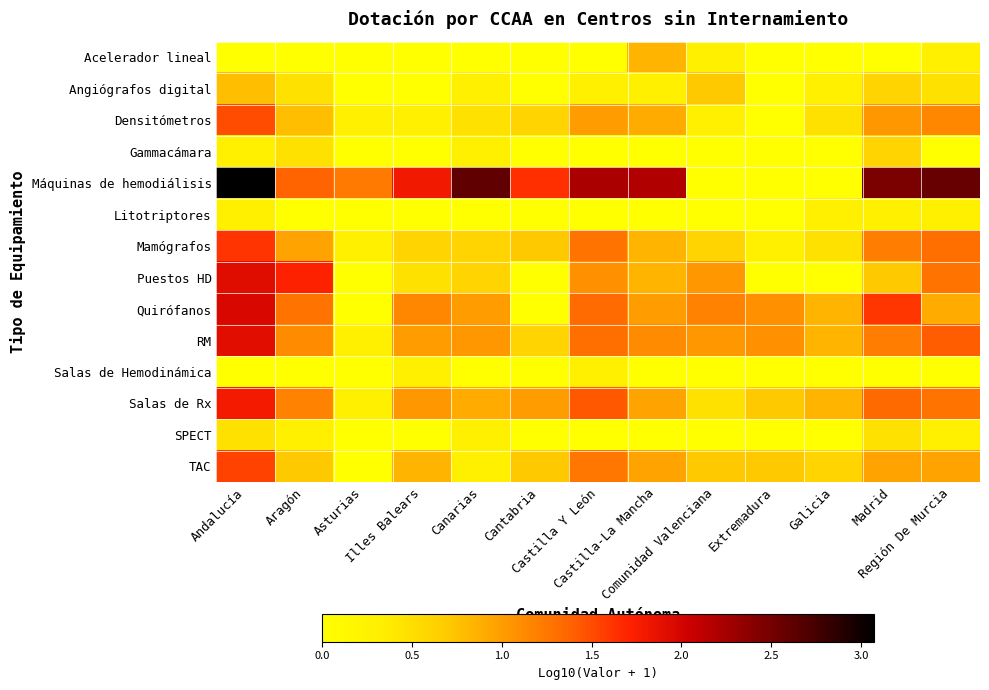

Reading left to right, what are all the values shown in this chart?

Acelerador lineal: Andalucía=0.0	Aragón=0.0	Asturias=0.0	Illes Balears=0.0	Canarias=0.0	Cantabria=0.0	Castilla Y León=0.0	Castilla-La Mancha=0.8	Comunidad Valenciana=0.3	Extremadura=0.0	Galicia=0.0	Madrid=0.0	Región De Murcia=0.3
Angiógrafos digital: Andalucía=0.8	Aragón=0.5	Asturias=0.0	Illes Balears=0.0	Canarias=0.3	Cantabria=0.0	Castilla Y León=0.3	Castilla-La Mancha=0.3	Comunidad Valenciana=0.7	Extremadura=0.0	Galicia=0.3	Madrid=0.6	Región De Murcia=0.5
Densitómetros: Andalucía=1.5	Aragón=0.8	Asturias=0.3	Illes Balears=0.3	Canarias=0.5	Cantabria=0.6	Castilla Y León=1.0	Castilla-La Mancha=0.9	Comunidad Valenciana=0.3	Extremadura=0.0	Galicia=0.5	Madrid=1.0	Región De Murcia=1.1
Gammacámara: Andalucía=0.3	Aragón=0.5	Asturias=0.0	Illes Balears=0.0	Canarias=0.3	Cantabria=0.0	Castilla Y León=0.0	Castilla-La Mancha=0.0	Comunidad Valenciana=0.0	Extremadura=0.0	Galicia=0.0	Madrid=0.6	Región De Murcia=0.0
Máquinas de hemodiálisis: Andalucía=3.1	Aragón=1.4	Asturias=1.2	Illes Balears=1.8	Canarias=2.6	Cantabria=1.6	Castilla Y León=2.2	Castilla-La Mancha=2.2	Comunidad Valenciana=0.0	Extremadura=0.0	Galicia=0.0	Madrid=2.5	Región De Murcia=2.6
Litotriptores: Andalucía=0.3	Aragón=0.0	Asturias=0.0	Illes Balears=0.0	Canarias=0.0	Cantabria=0.0	Castilla Y León=0.0	Castilla-La Mancha=0.0	Comunidad Valenciana=0.0	Extremadura=0.0	Galicia=0.3	Madrid=0.3	Región De Murcia=0.3
Mamógrafos: Andalucía=1.6	Aragón=1.0	Asturias=0.3	Illes Balears=0.6	Canarias=0.6	Cantabria=0.7	Castilla Y León=1.3	Castilla-La Mancha=0.8	Comunidad Valenciana=0.6	Extremadura=0.3	Galicia=0.5	Madrid=1.2	Región De Murcia=1.3
Puestos HD: Andalucía=1.9	Aragón=1.7	Asturias=0.0	Illes Balears=0.5	Canarias=0.6	Cantabria=0.0	Castilla Y León=1.1	Castilla-La Mancha=0.8	Comunidad Valenciana=1.0	Extremadura=0.0	Galicia=0.0	Madrid=0.7	Región De Murcia=1.3
Quirófanos: Andalucía=2.0	Aragón=1.3	Asturias=0.0	Illes Balears=1.1	Canarias=1.0	Cantabria=0.0	Castilla Y León=1.3	Castilla-La Mancha=1.0	Comunidad Valenciana=1.2	Extremadura=1.1	Galicia=0.8	Madrid=1.6	Región De Murcia=0.9
RM: Andalucía=1.9	Aragón=1.1	Asturias=0.3	Illes Balears=1.0	Canarias=1.0	Cantabria=0.6	Castilla Y León=1.3	Castilla-La Mancha=1.1	Comunidad Valenciana=1.0	Extremadura=1.1	Galicia=0.8	Madrid=1.2	Región De Murcia=1.4
Salas de Hemodinámica: Andalucía=0.0	Aragón=0.0	Asturias=0.0	Illes Balears=0.3	Canarias=0.0	Cantabria=0.0	Castilla Y León=0.3	Castilla-La Mancha=0.0	Comunidad Valenciana=0.0	Extremadura=0.0	Galicia=0.0	Madrid=0.0	Región De Murcia=0.0
Salas de Rx: Andalucía=1.8	Aragón=1.2	Asturias=0.3	Illes Balears=1.0	Canarias=0.9	Cantabria=1.0	Castilla Y León=1.4	Castilla-La Mancha=1.0	Comunidad Valenciana=0.5	Extremadura=0.7	Galicia=0.8	Madrid=1.3	Región De Murcia=1.3
SPECT: Andalucía=0.5	Aragón=0.3	Asturias=0.0	Illes Balears=0.0	Canarias=0.3	Cantabria=0.0	Castilla Y León=0.0	Castilla-La Mancha=0.0	Comunidad Valenciana=0.0	Extremadura=0.0	Galicia=0.0	Madrid=0.5	Región De Murcia=0.3
TAC: Andalucía=1.5	Aragón=0.7	Asturias=0.0	Illes Balears=0.8	Canarias=0.3	Cantabria=0.7	Castilla Y León=1.3	Castilla-La Mancha=1.0	Comunidad Valenciana=0.7	Extremadura=0.7	Galicia=0.6	Madrid=1.0	Región De Murcia=1.0